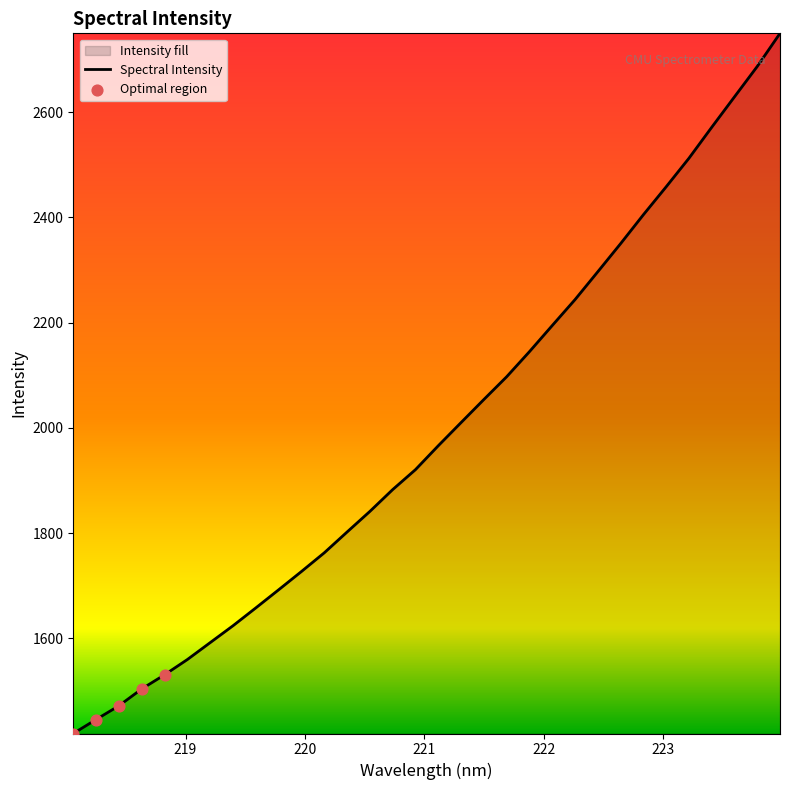

What is the minimum value shown in the chart?

1419.5